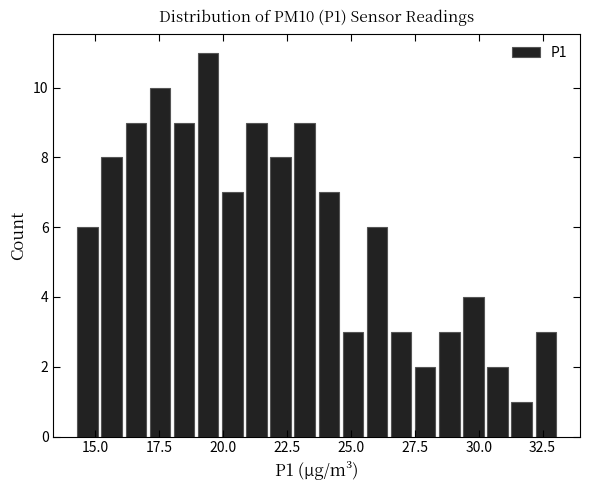

Around what value on the x-axis is the tallest bar? Give the approximate position of its centre, as read against the axis.

19.5